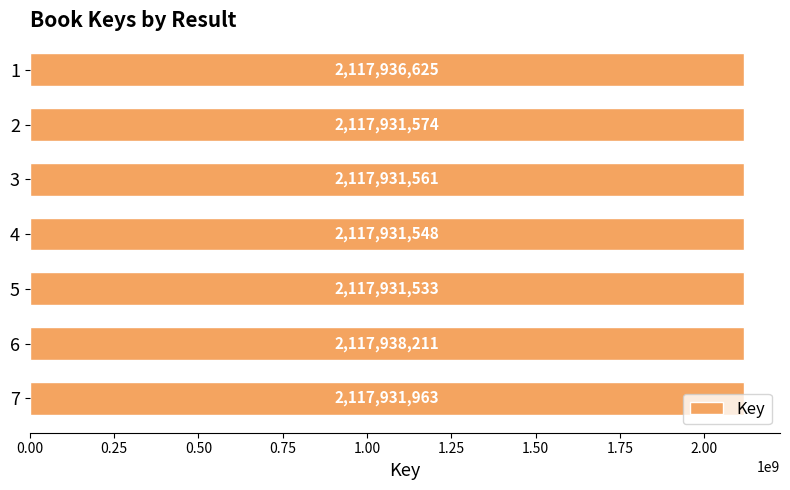

What is the average value?

2117933288